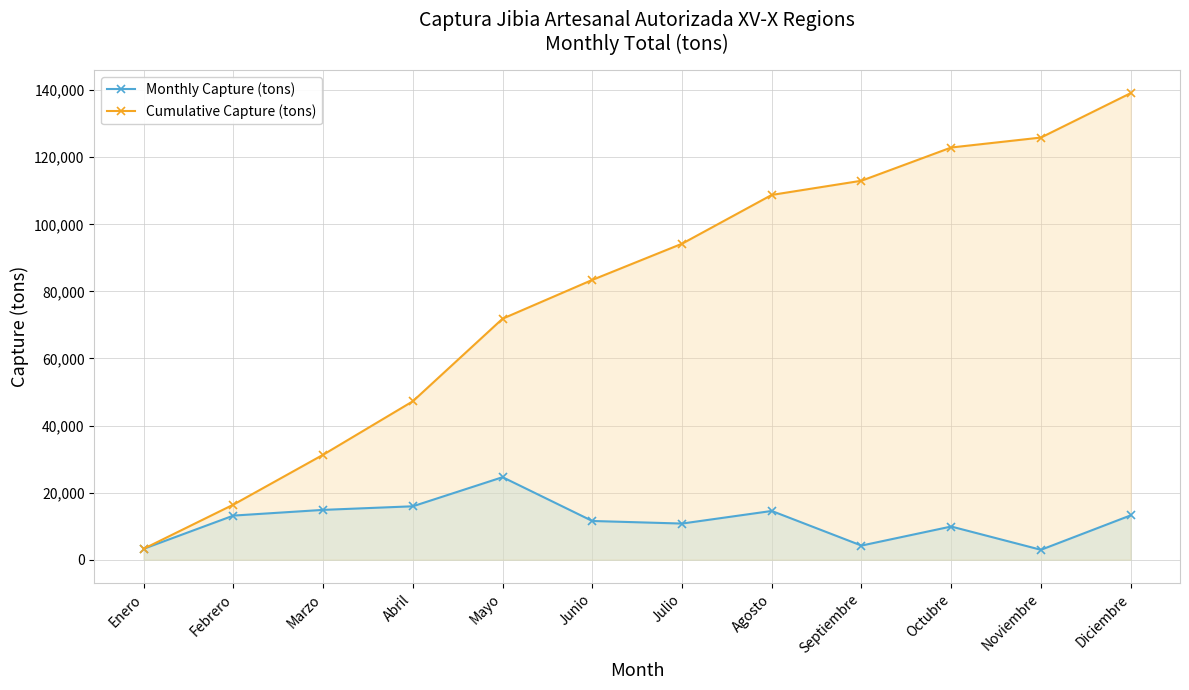

The Cumulative Capture (tons) series shows 127690.2 at Junio. True or false?

False